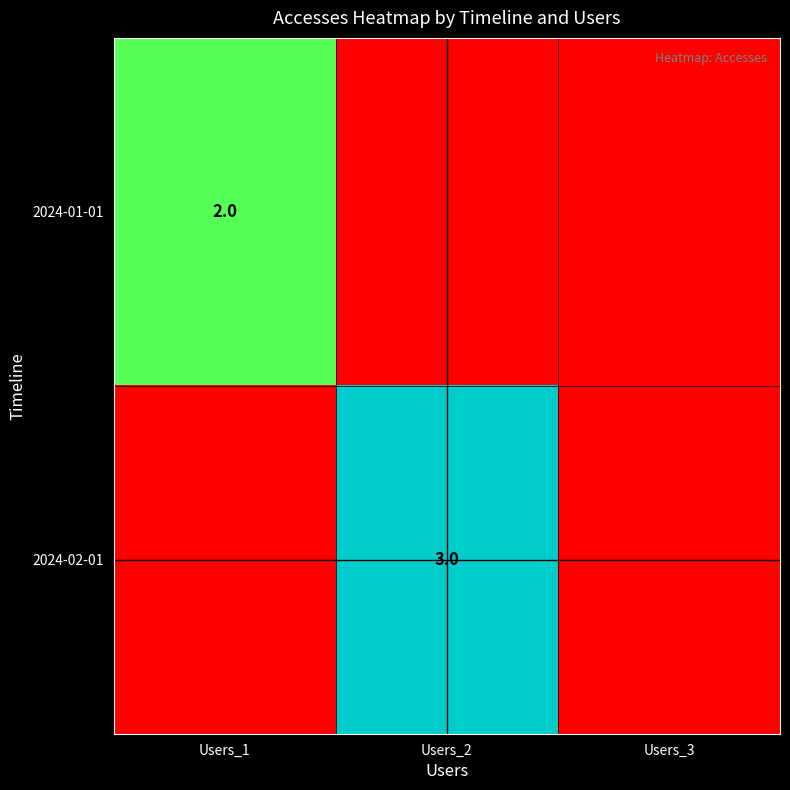

Is it true that 2024-02-01 equals 3 at Users_2?

True